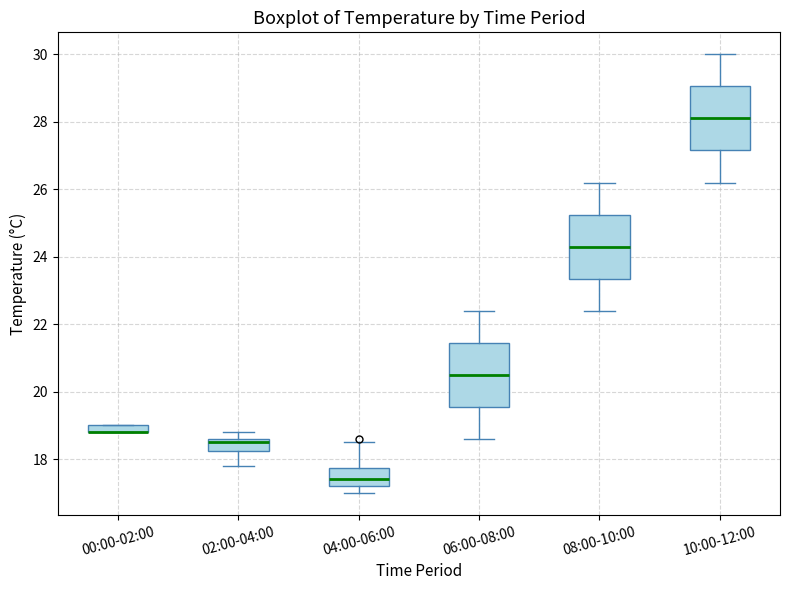

Where is the lower edge of the box for 00:00-02:00 on the y-axis? The values are not printed on the chart, so give them approximately, as read against the axis.

18.8